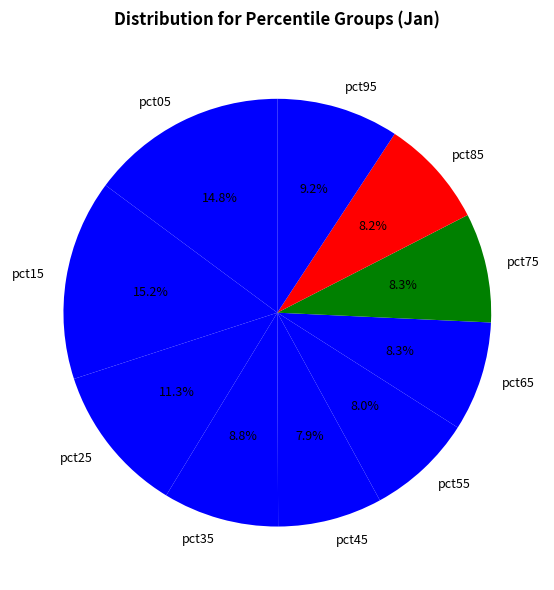

Count the number of slices in the pie.

10